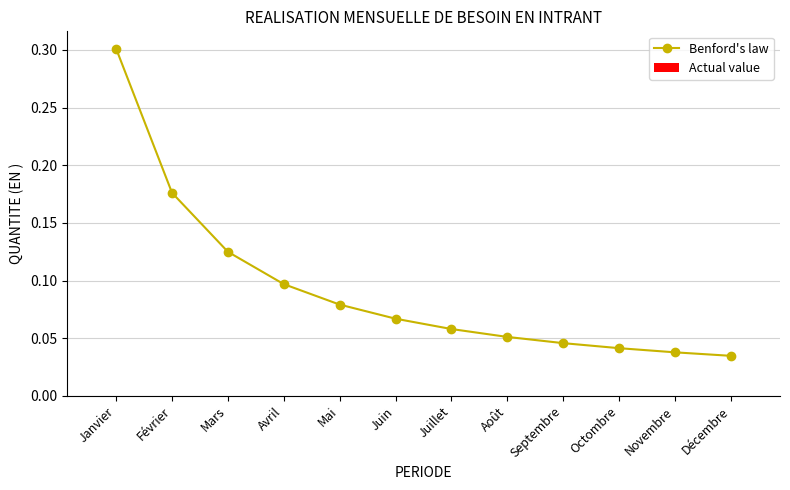

What position from the right is Décembre?

1